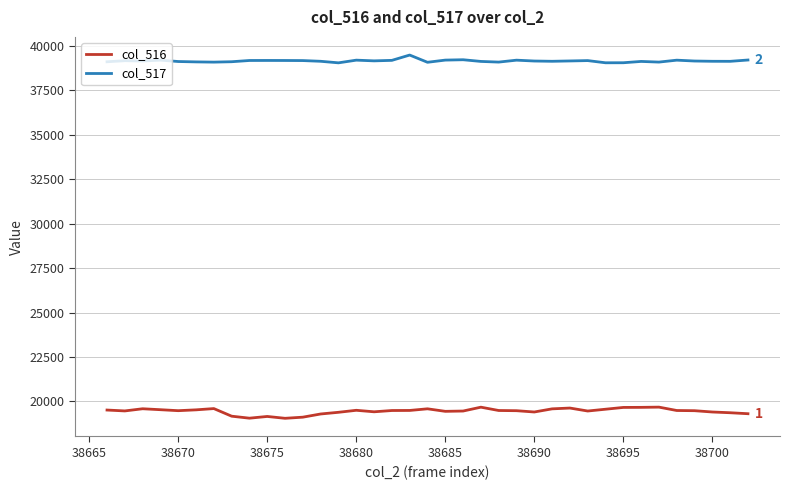

What are all the series names shown in the legend?

col_516, col_517